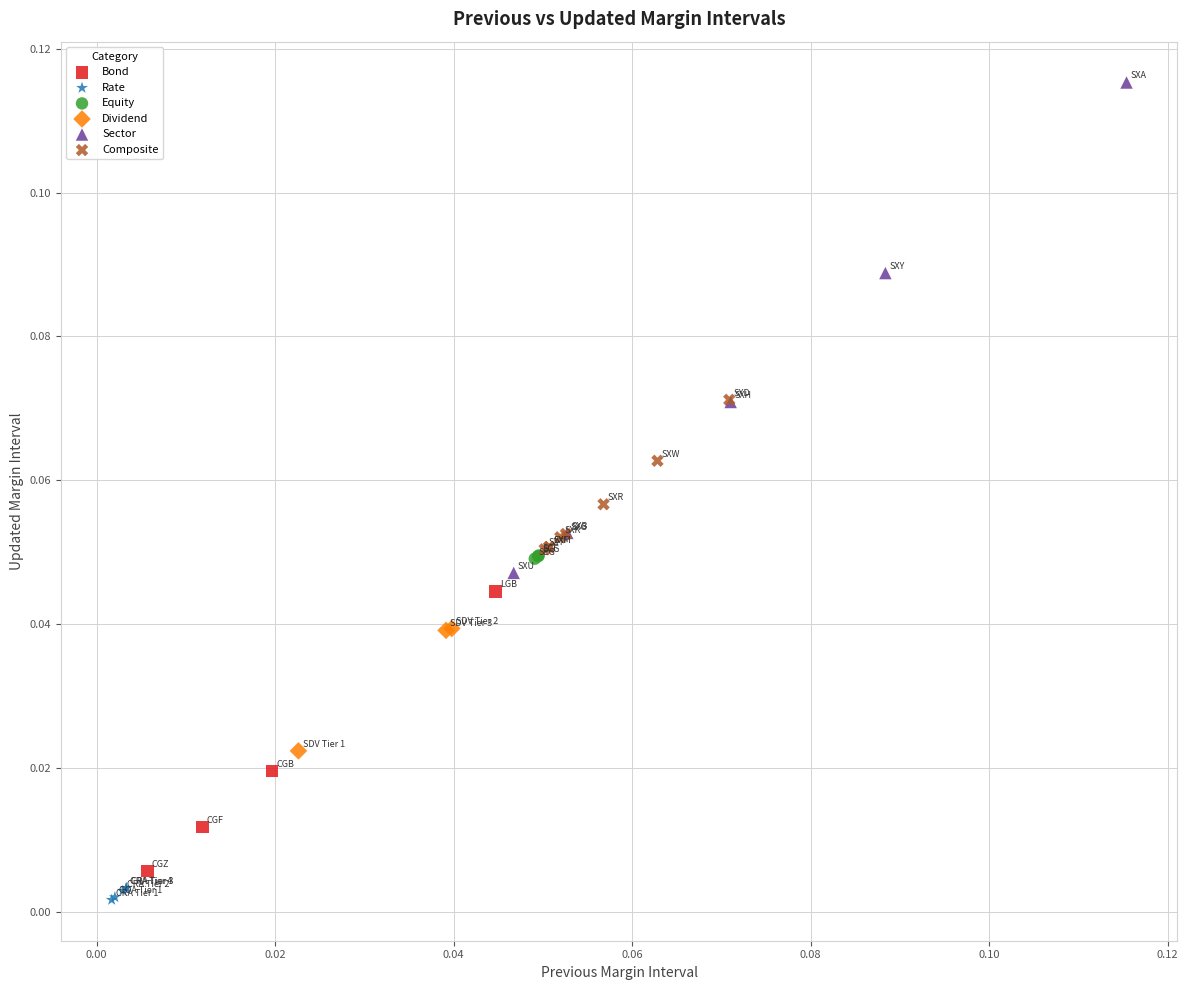

Which series reaches the minimum Y coordinate?

Rate